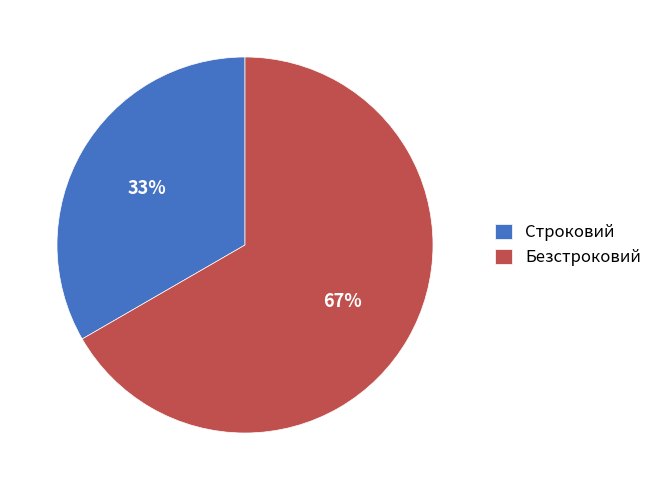

To the nearest percent, what portion does Безстроковий represent?

67%